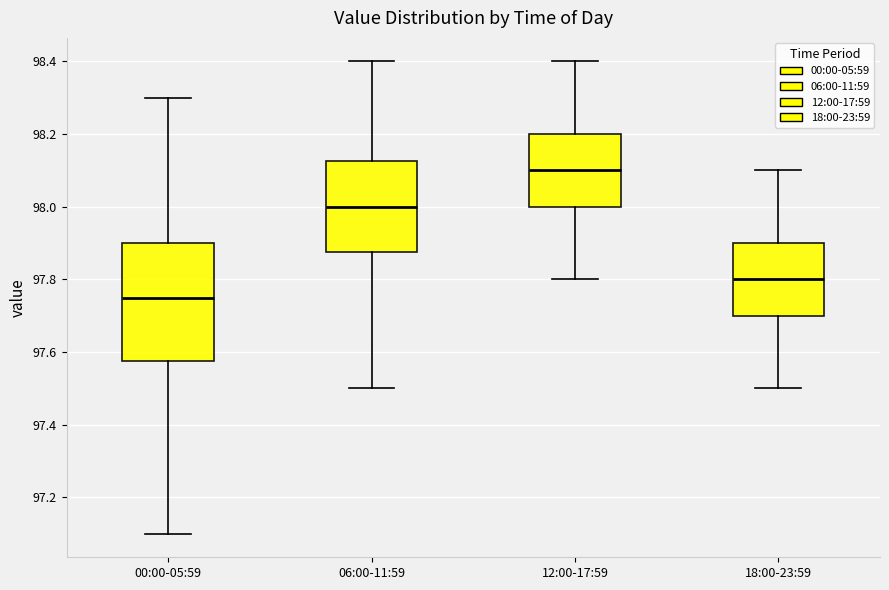

Reading left to right, transcribe this box plot: for each box, give where its median line is, the range the box spans, and where its two whiskers end, as read against the y-axis. The values are not printed on the chart, so give them approximately, as read against the axis.

00:00-05:59: median 97.76, box 97.58 to 97.90, whiskers 97.10 to 98.30
06:00-11:59: median 98.00, box 97.88 to 98.12, whiskers 97.50 to 98.40
12:00-17:59: median 98.10, box 98.00 to 98.20, whiskers 97.80 to 98.40
18:00-23:59: median 97.80, box 97.70 to 97.90, whiskers 97.50 to 98.10